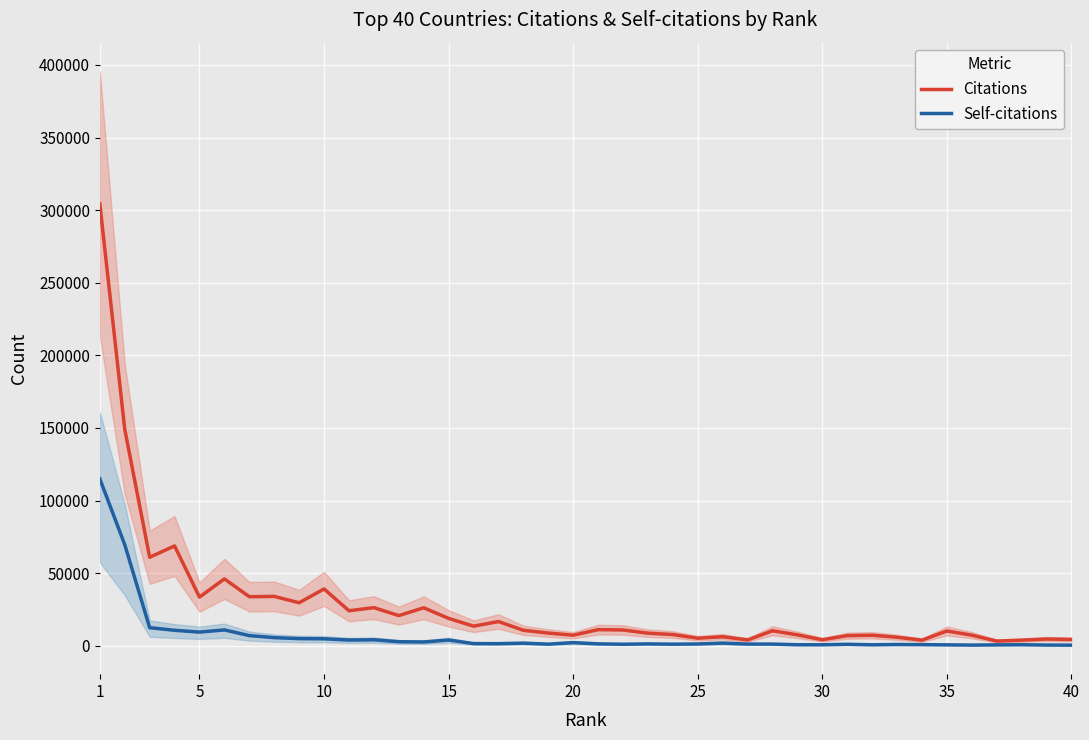

What is the highest value of the Citations series?

304283